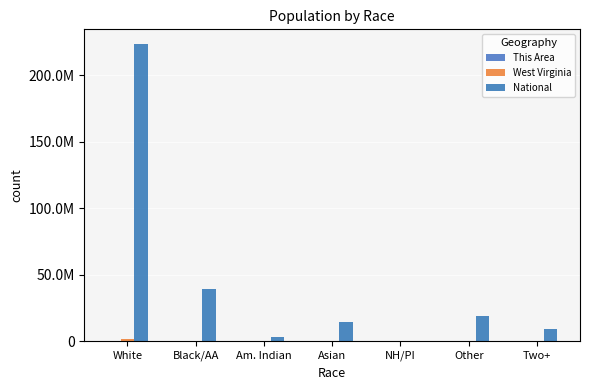

Are the bars horizontal?

No